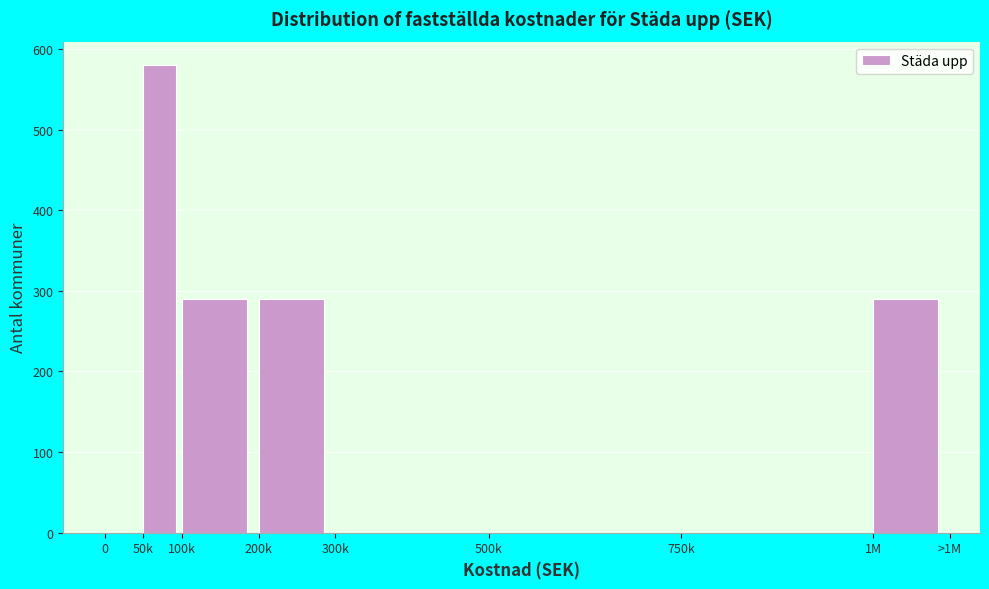

Reading left to right, transcribe all the data shown in this chart.

0=0	50k=580	100k=290	200k=290	300k=0	500k=0	750k=0	1M=290